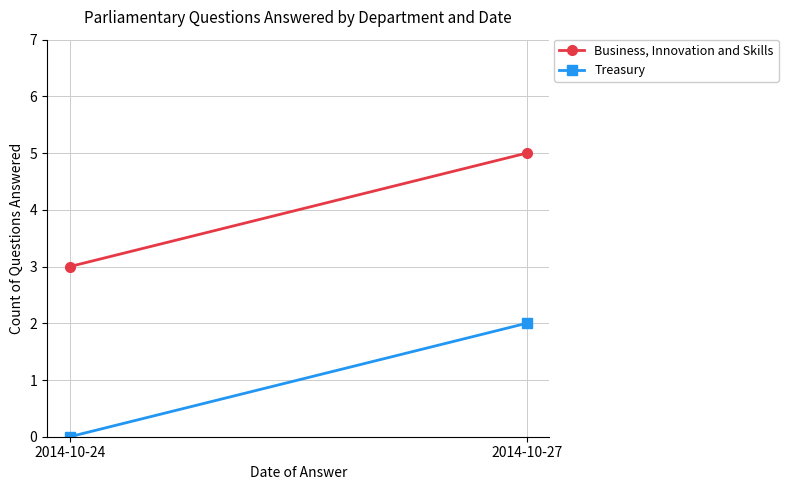

Which series has the largest total across all categories?

Business, Innovation and Skills